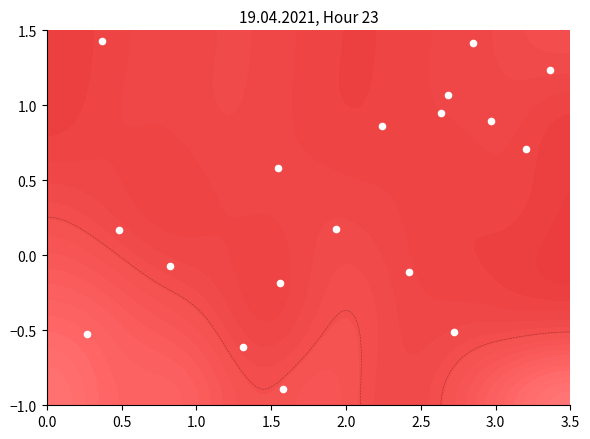

What is the difference between the maximum and minimum values?

2.3